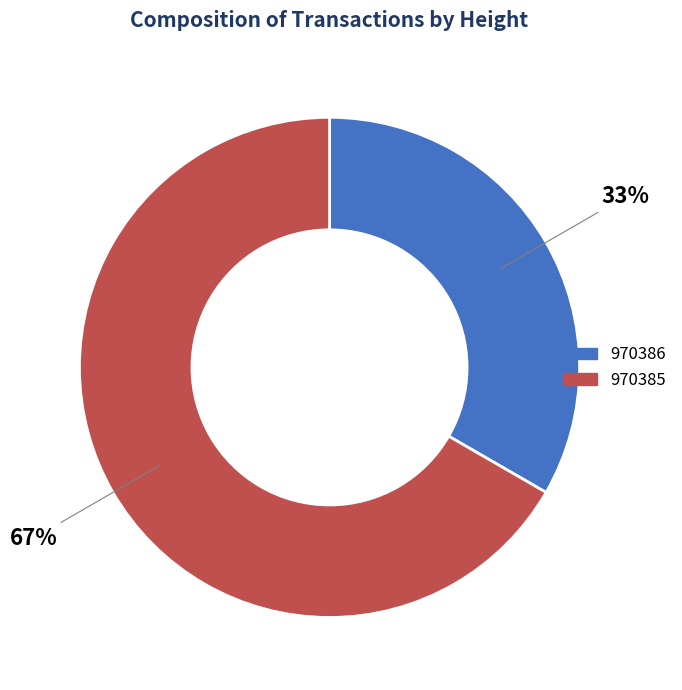

Rank the categories by value from lowest to highest.

970386, 970385